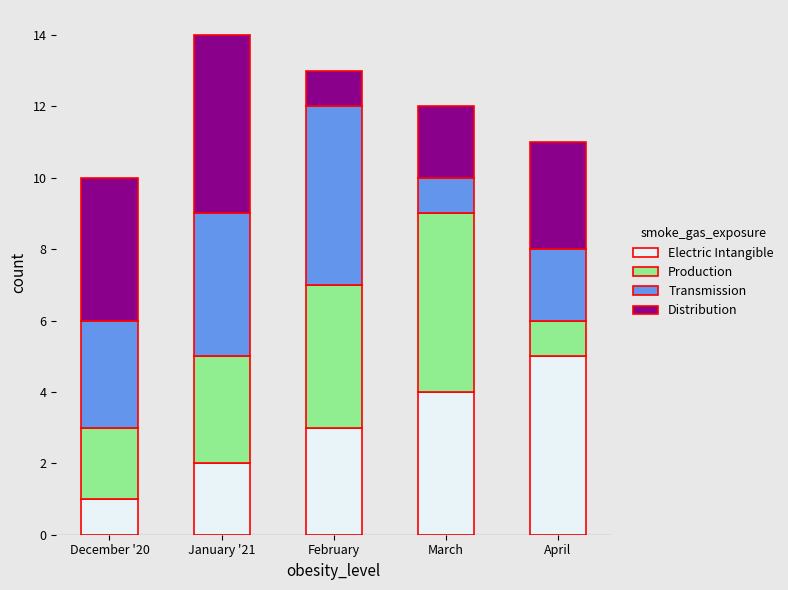

What is the sum of all Electric Intangible values?

15